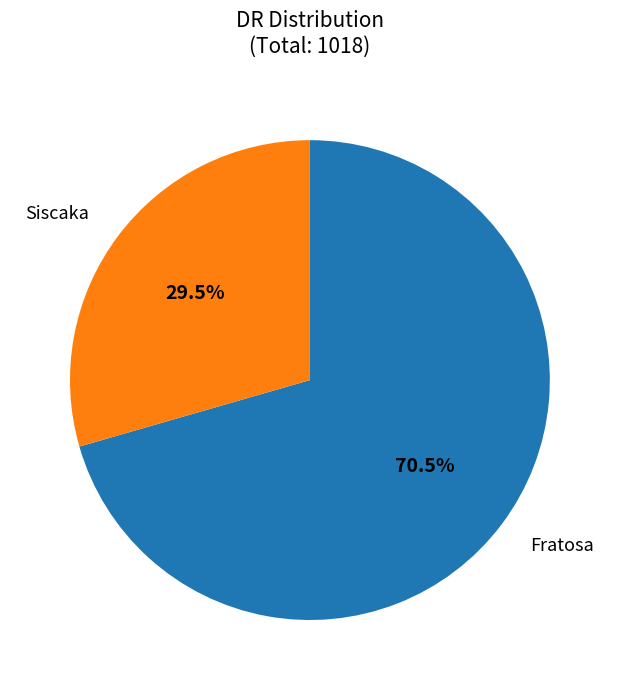

Is there any slice that represents more than half of the pie?

Yes